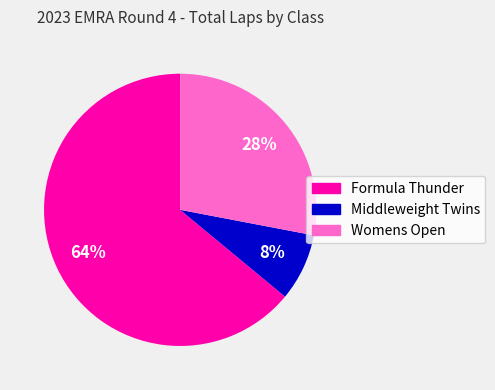

Is there any slice that represents more than half of the pie?

Yes